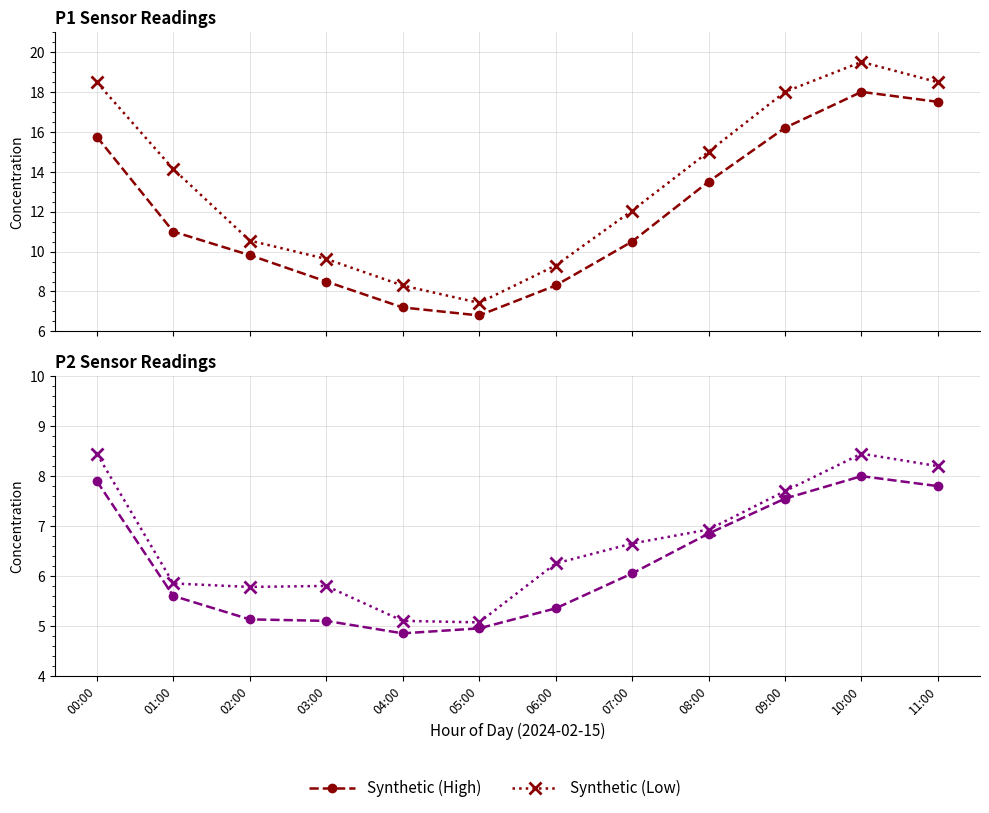

What is the label of the 9th point from the right?

03:00